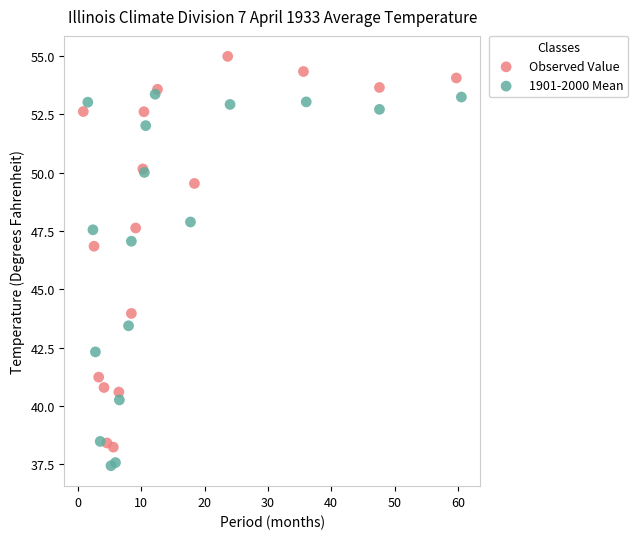

Which series contains the highest Y value?

Observed Value